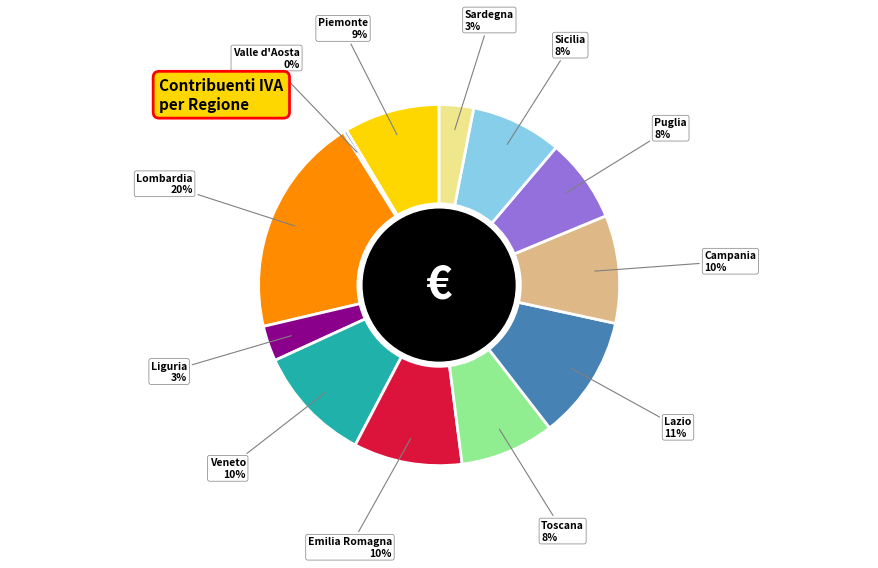

Which has a higher value, Campania or Lombardia?

Lombardia